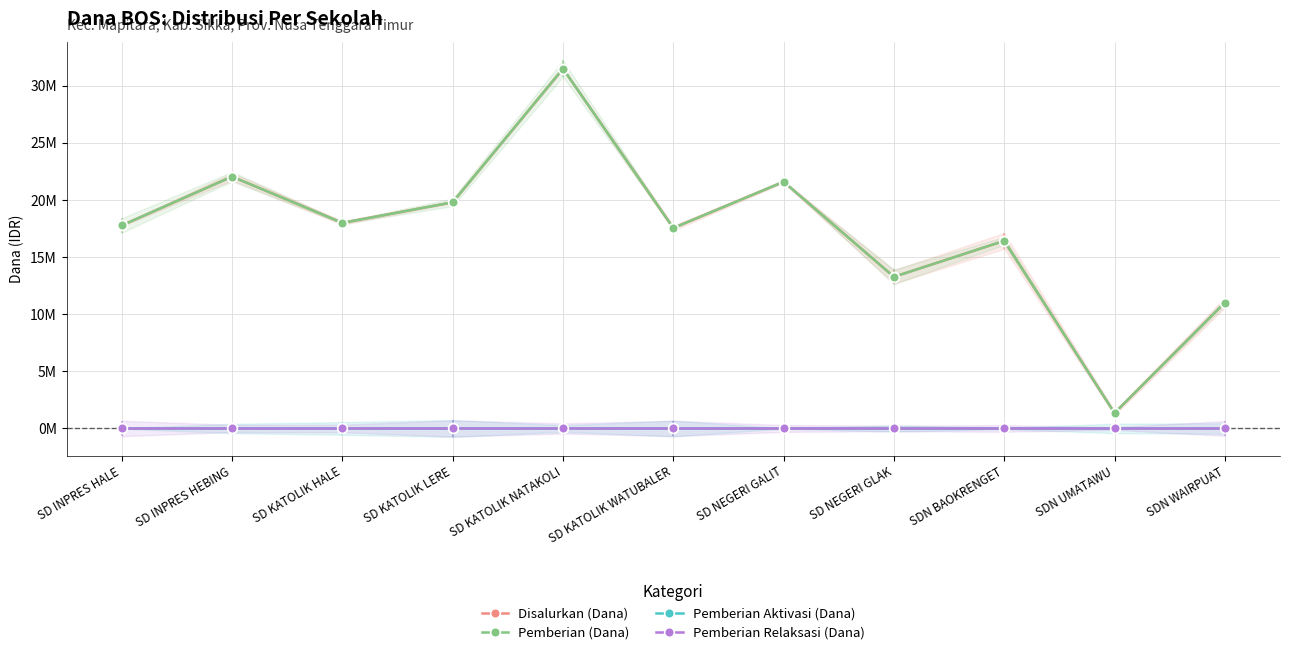

The Disalurkan (Dana) series shows 14508259 at SDN WAIRPUAT. True or false?

False